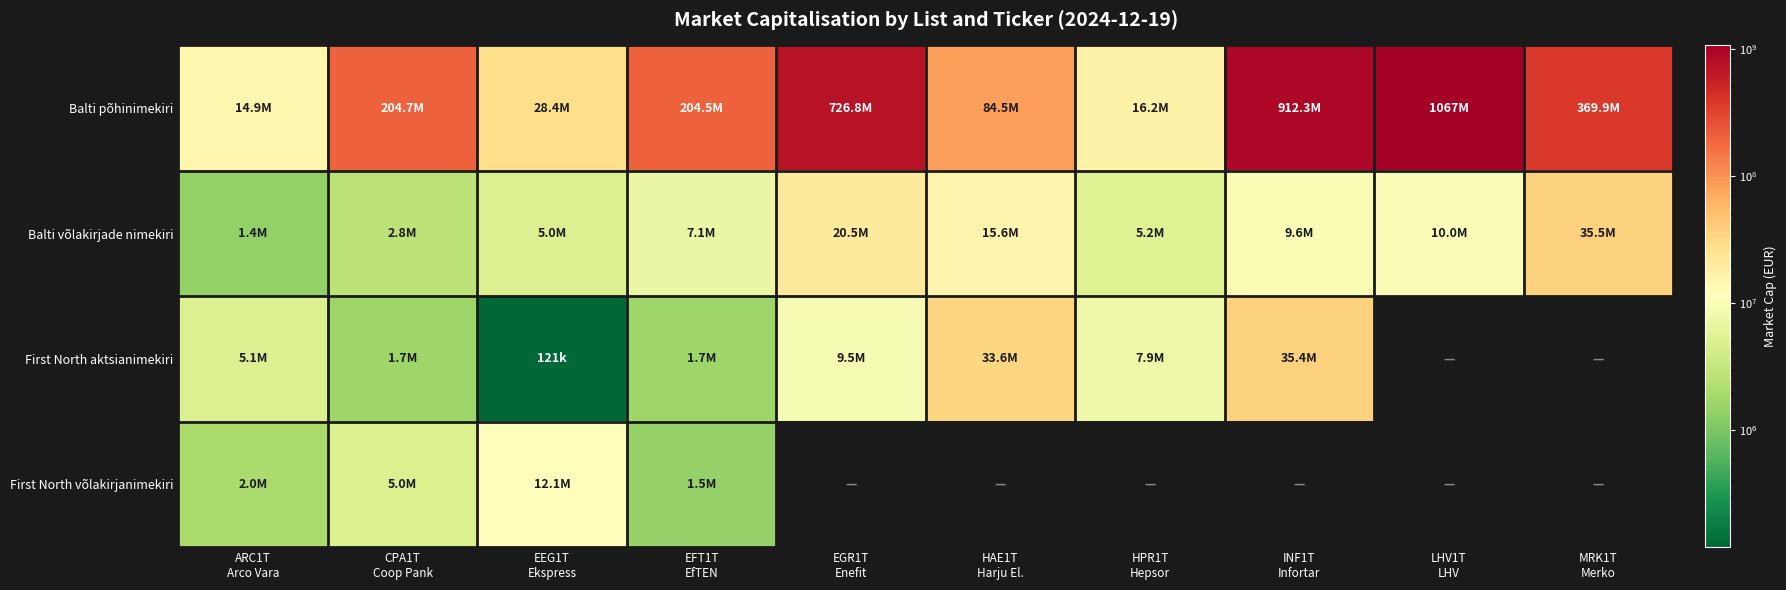

Which has a higher value, INF1T
Infortar or HPR1T
Hepsor?

INF1T
Infortar